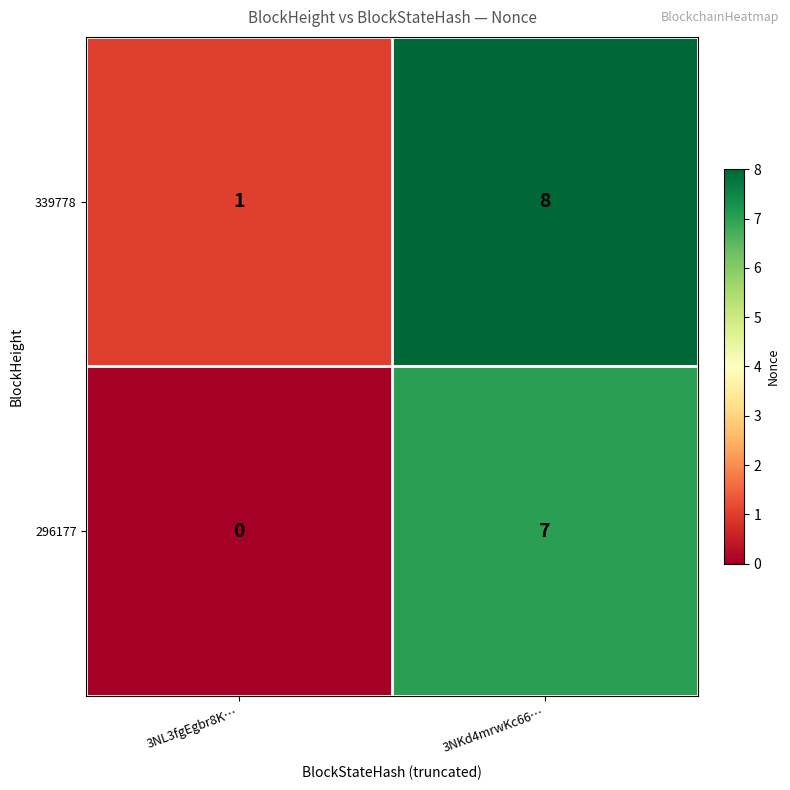

Reading left to right, extract all data points from this chart.

339778: 1	8
296177: 0	7